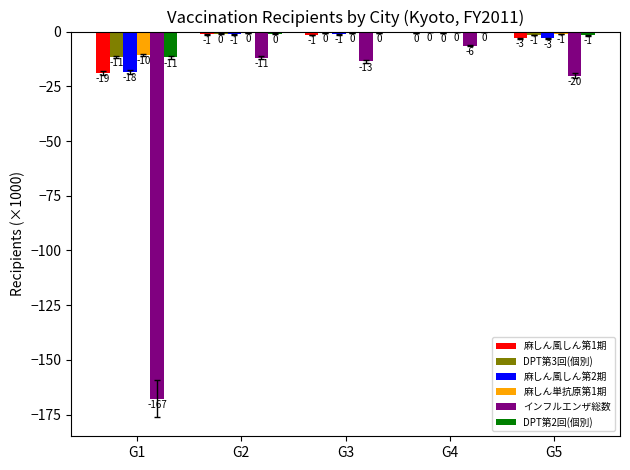

Are the bars grouped side by side (vs. stacked)?

Yes